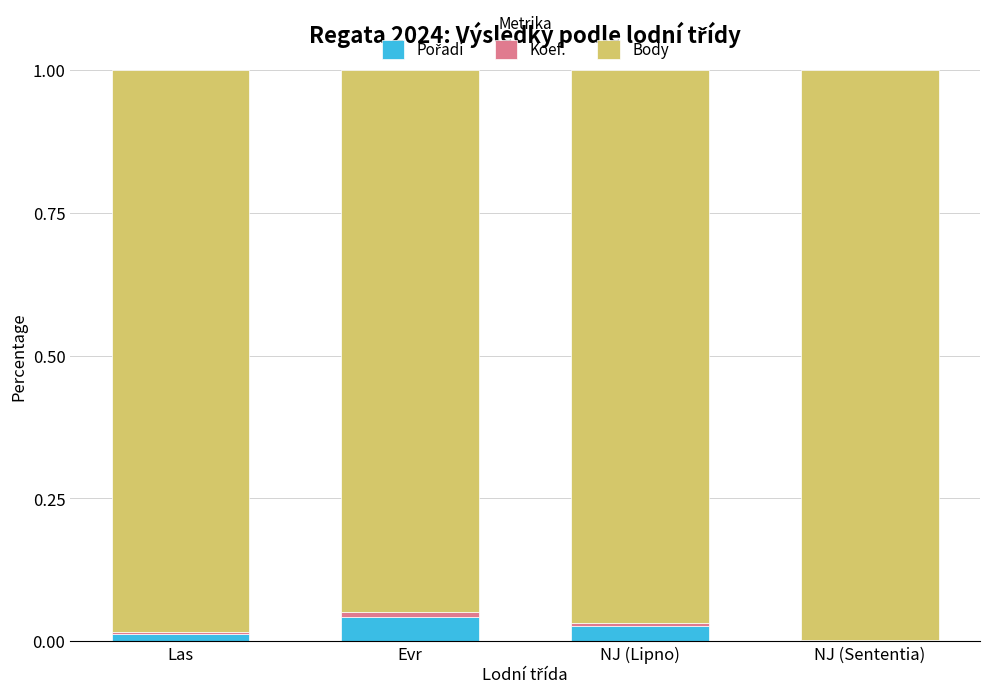

List the series in order of their peak value, highest first.

Body, Pořadí, Koef.